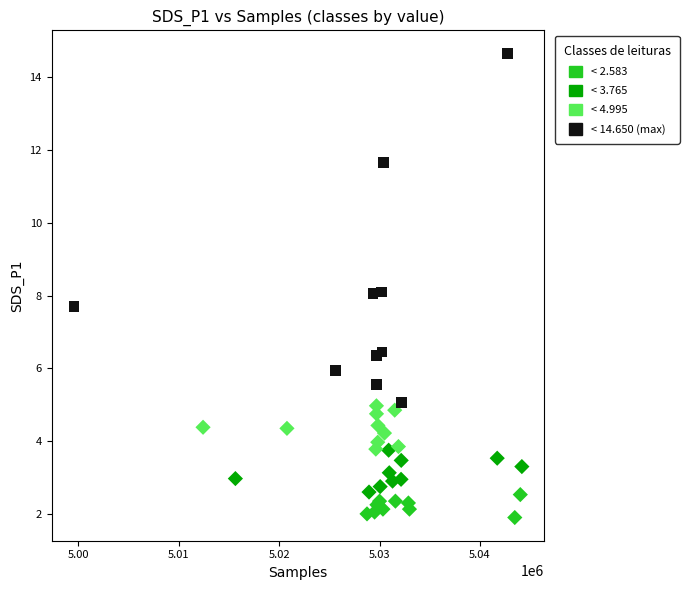

Which series reaches the maximum Y coordinate?

< 14.650 (max)